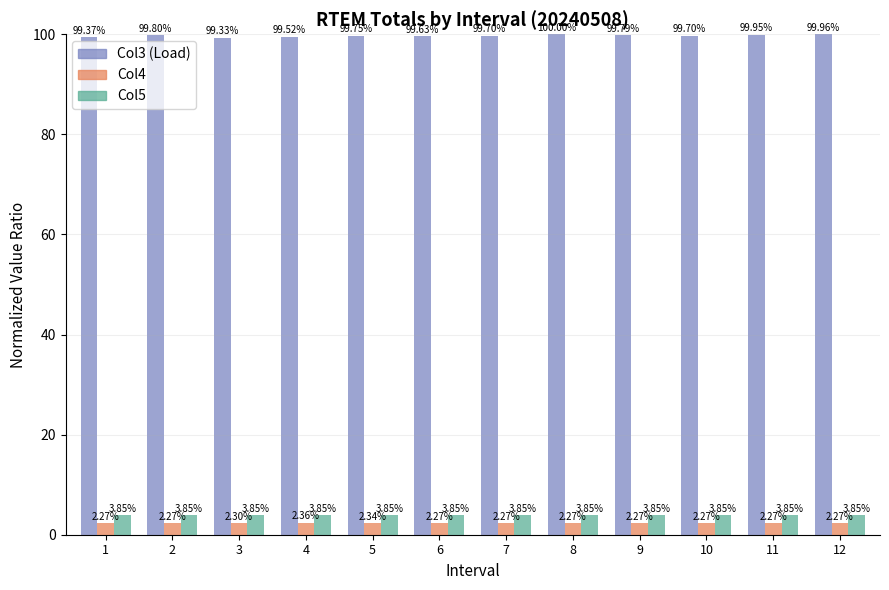

What is the maximum value for Col3 (Load)?

100.0